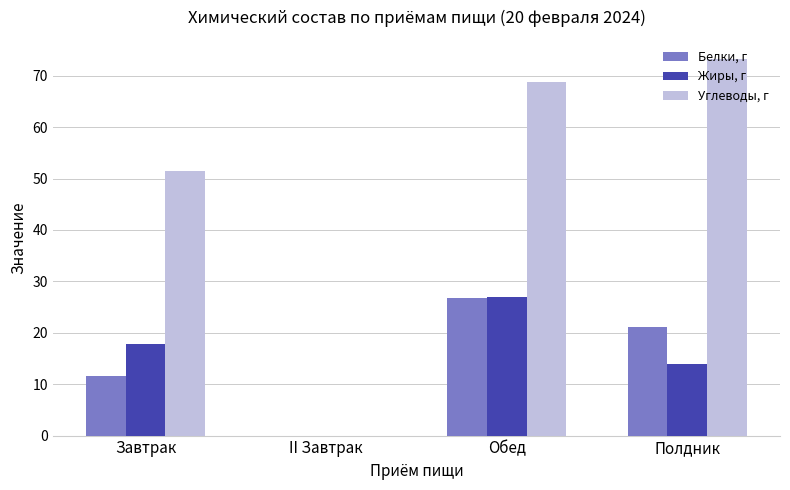

Does the chart contain stacked bars?

No